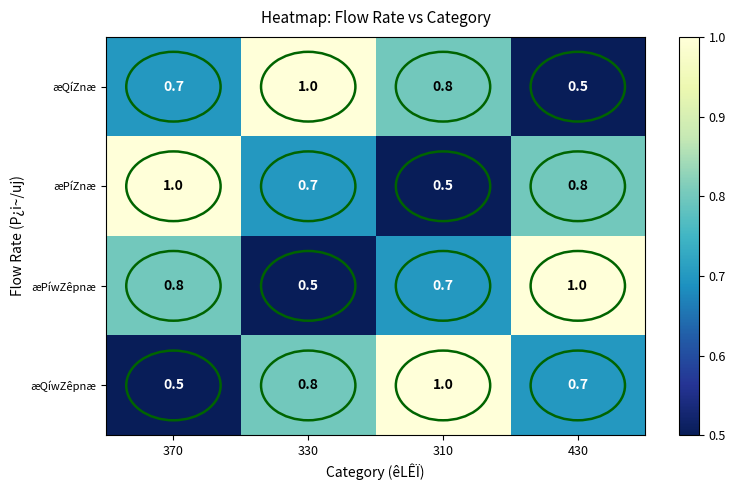

What is the sum of the æQíZnæ values at 430 and 370?

1.2